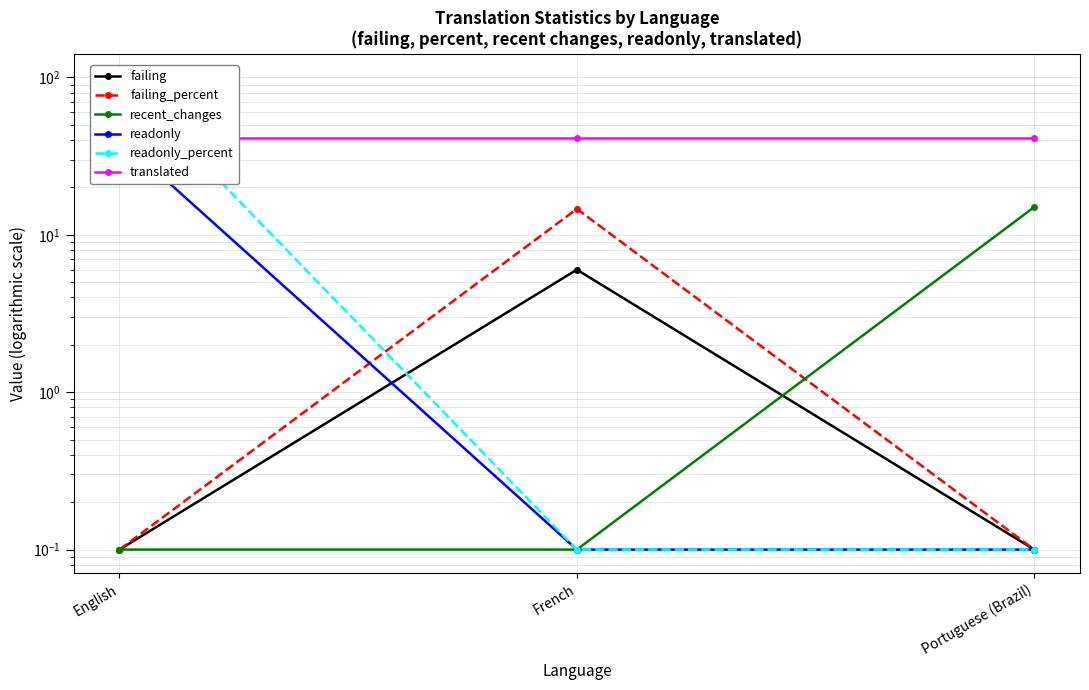

The value of failing at French is 6.0. True or false?

True